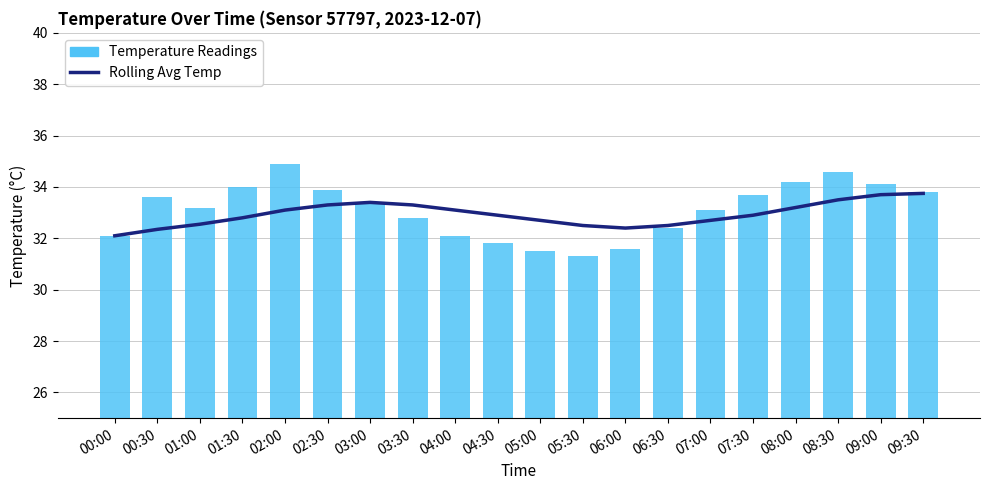

At which label does Temperature Readings first exceed 33?

00:30